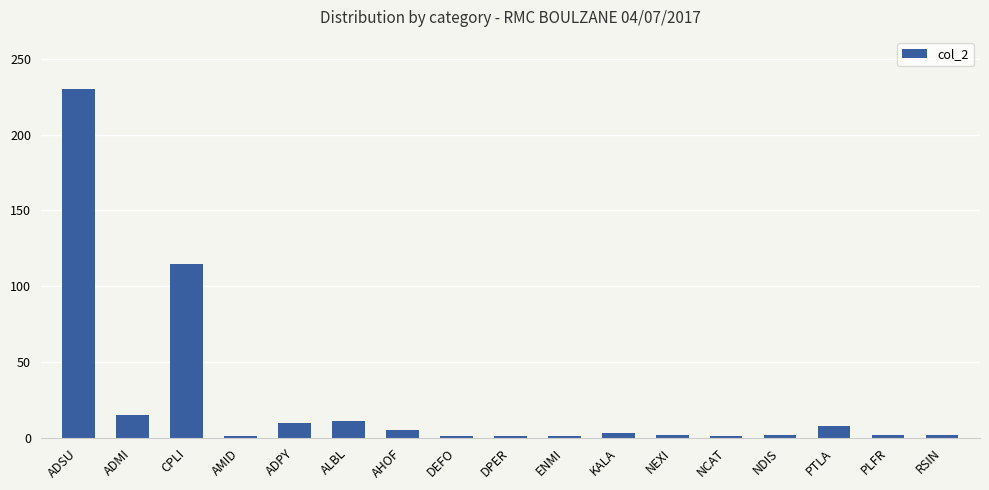

Where is the data nearest to the value 115?

CPLI